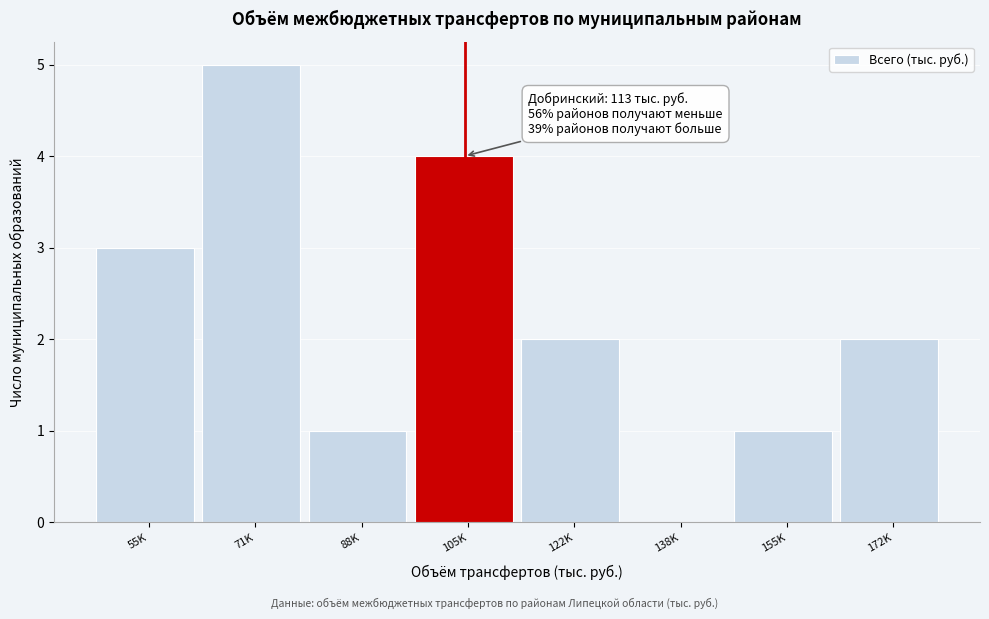

Reading right to left, what are all the values shown in this chart?

172K=2	155K=1	138K=0	122K=2	105K=4	88K=1	71K=5	55K=3